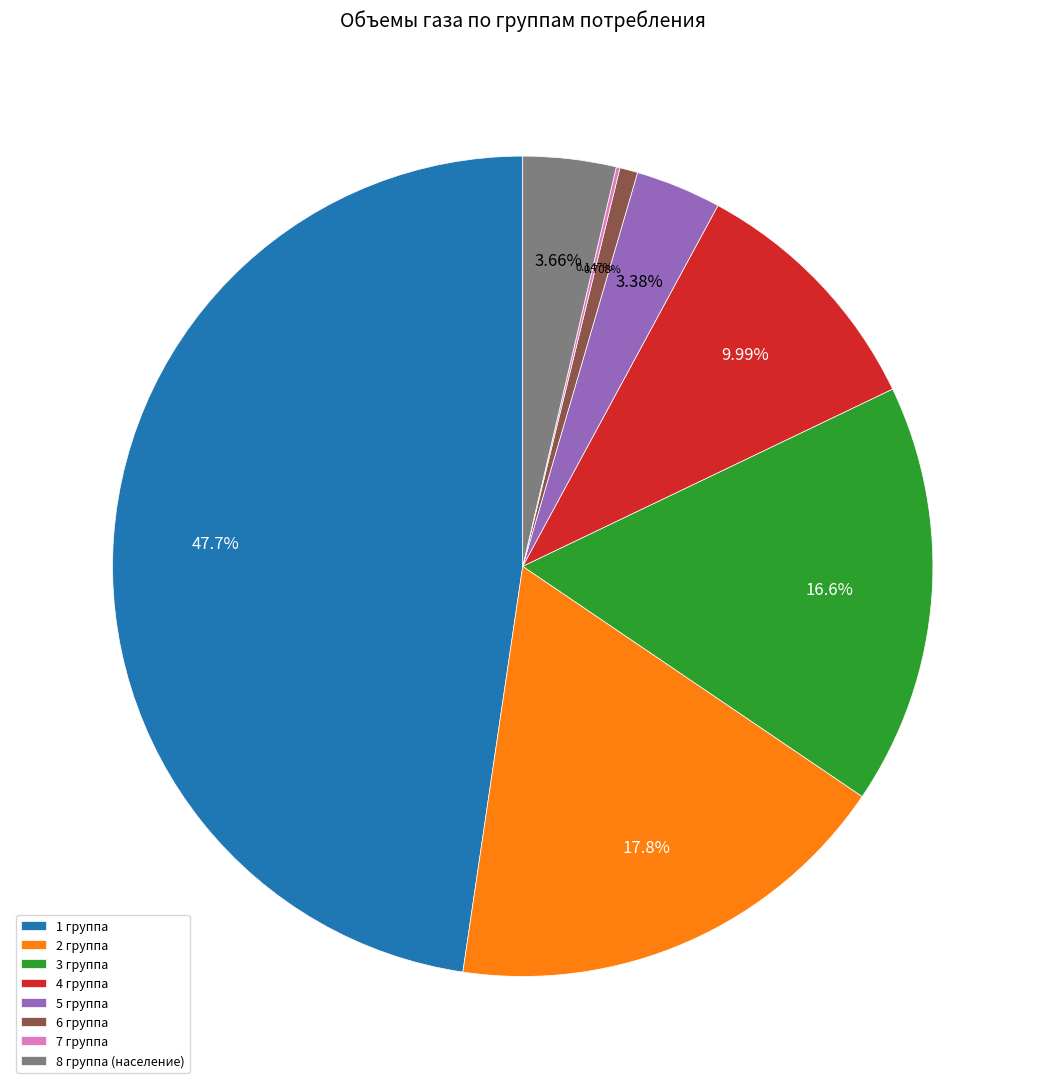

Which has a higher value, 2 группа or 4 группа?

2 группа